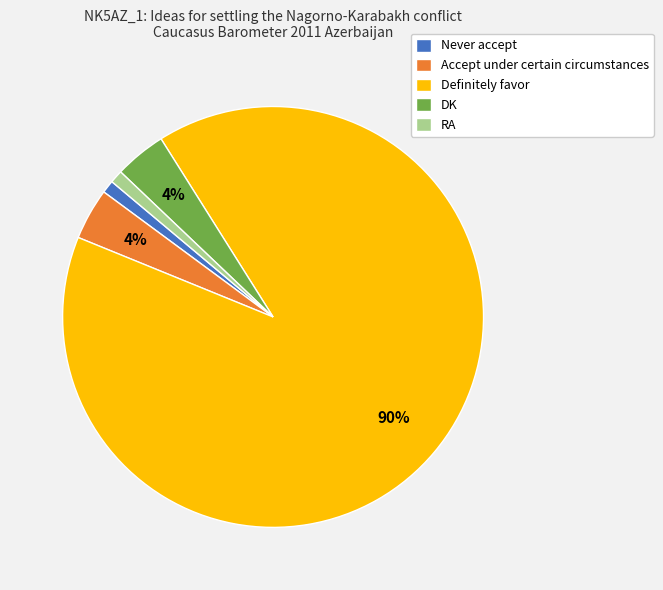

Which has a higher value, Accept under certain circumstances or Never accept?

Accept under certain circumstances